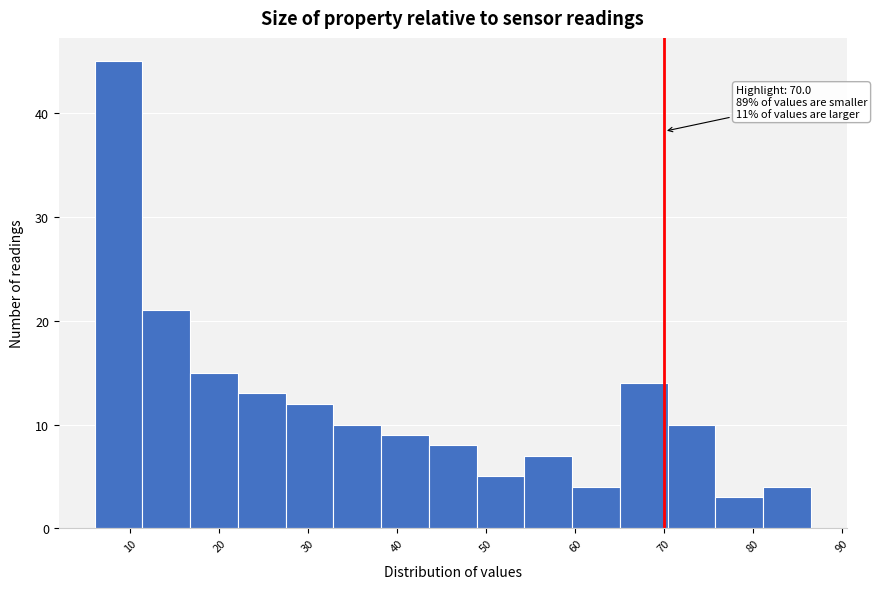

Over which range of the x-axis is the bar tallest?

6 to 11